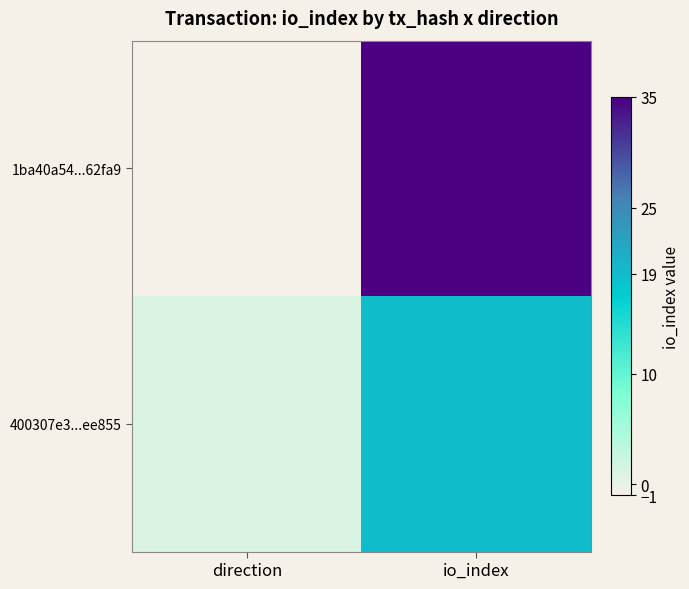

Which series has the largest total across all categories?

1ba40a54...62fa9